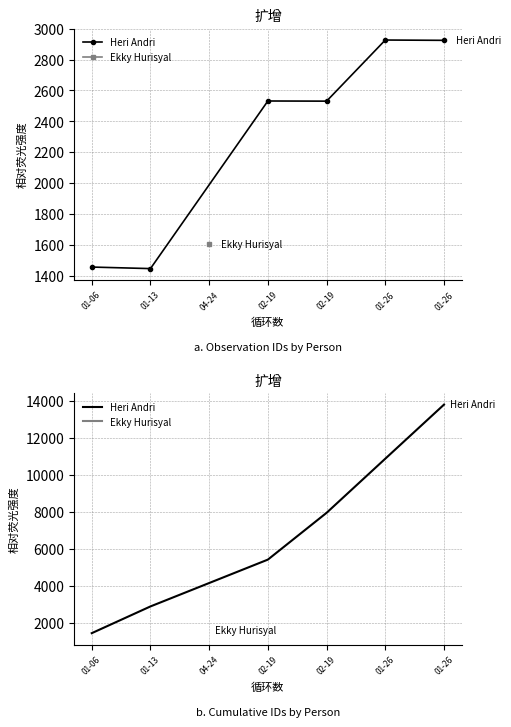

Is it true that the value at 01-06 is 1456?

True